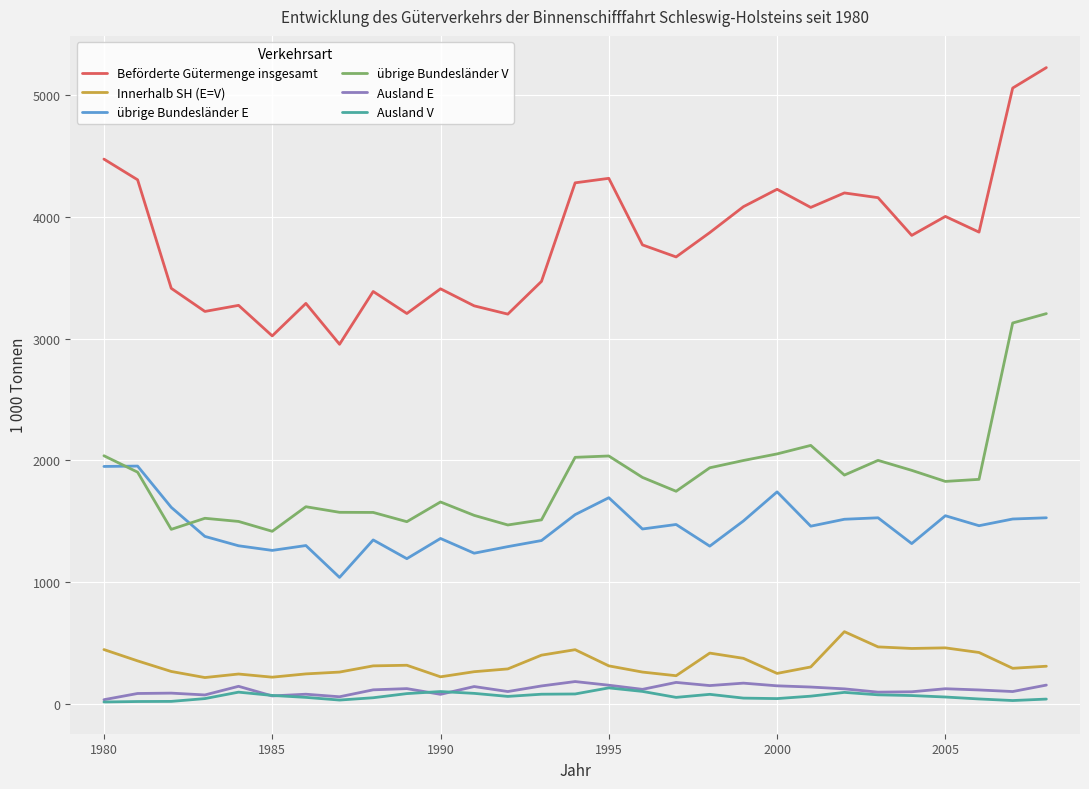

Which series has the largest total across all categories?

Beförderte Gütermenge insgesamt